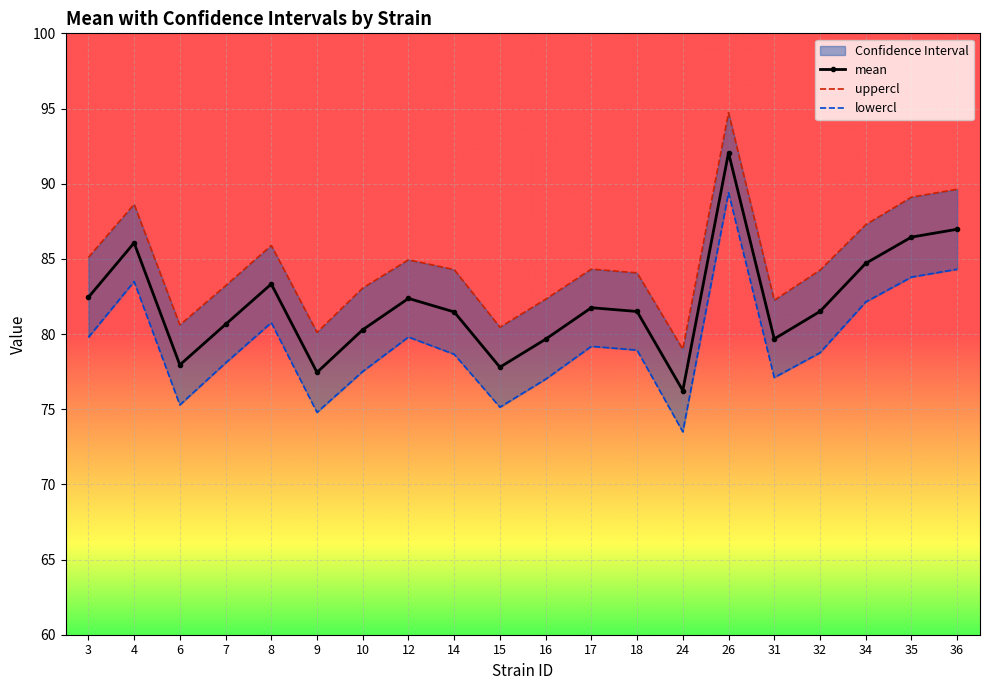

Rank the categories by lowercl value from lowest to highest.

24, 9, 15, 6, 16, 31, 10, 7, 14, 32, 18, 17, 3, 12, 8, 34, 4, 35, 36, 26